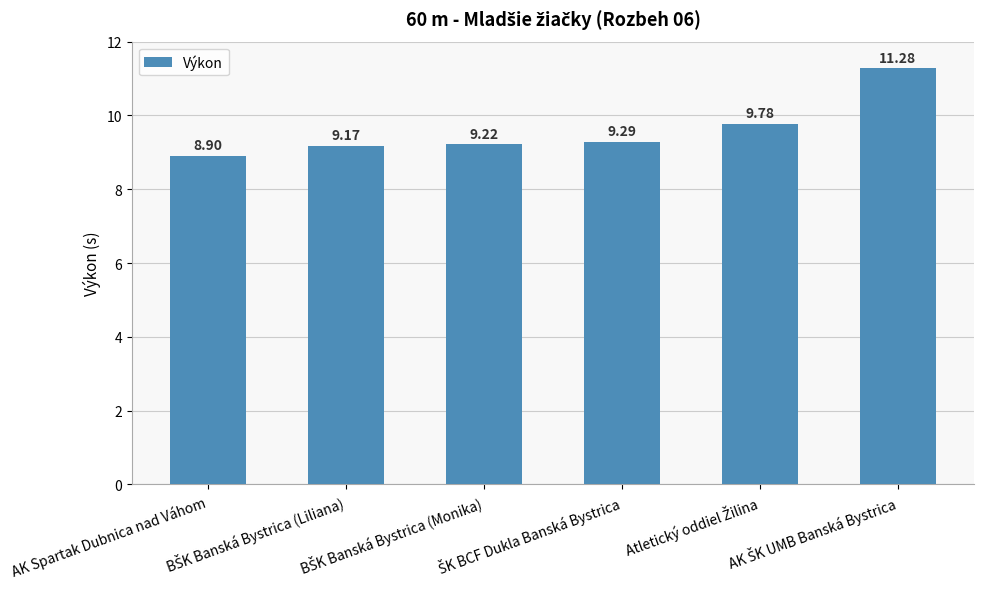

What is the difference between the second highest and second lowest values?

0.6